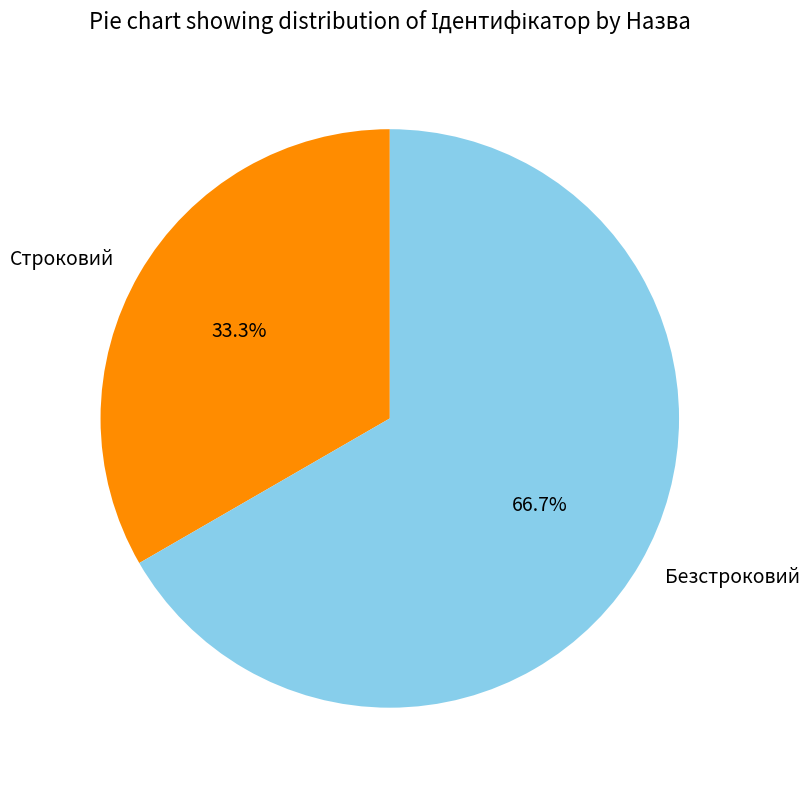

How many segments does this pie chart have?

2